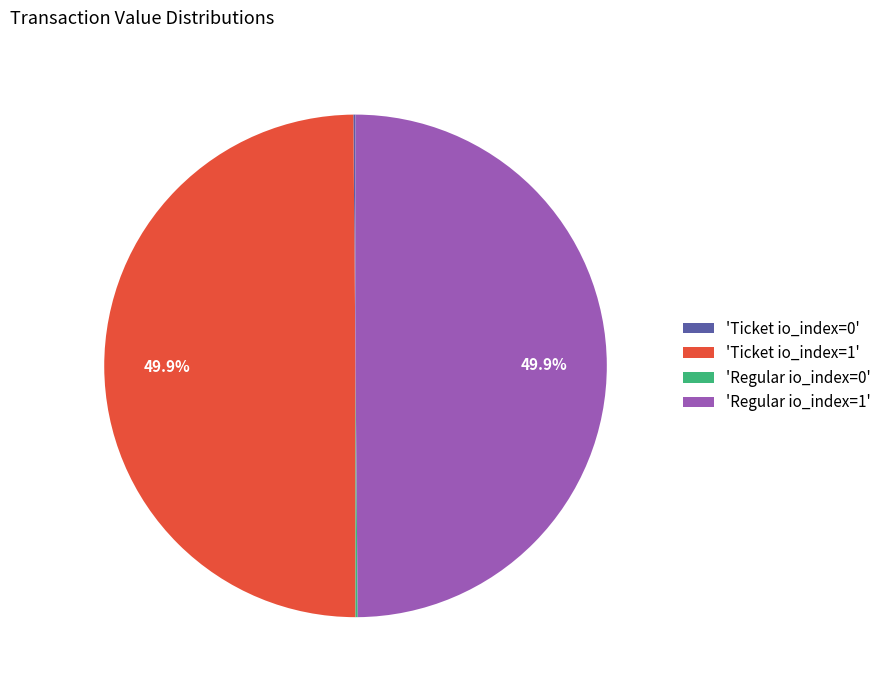

How much of the chart is everything except 'Regular io_index=1'?

50.1%